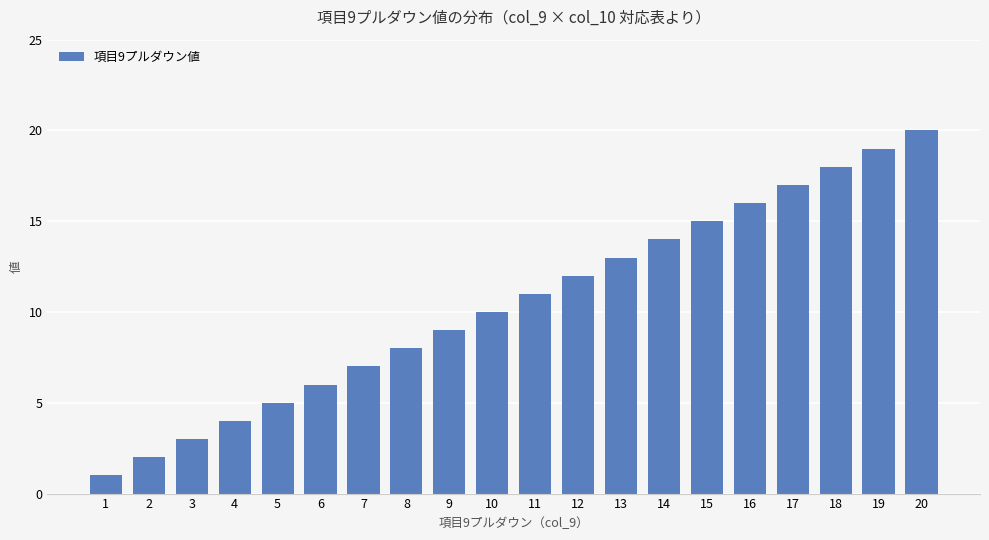

Which category has the highest value across all series?

20